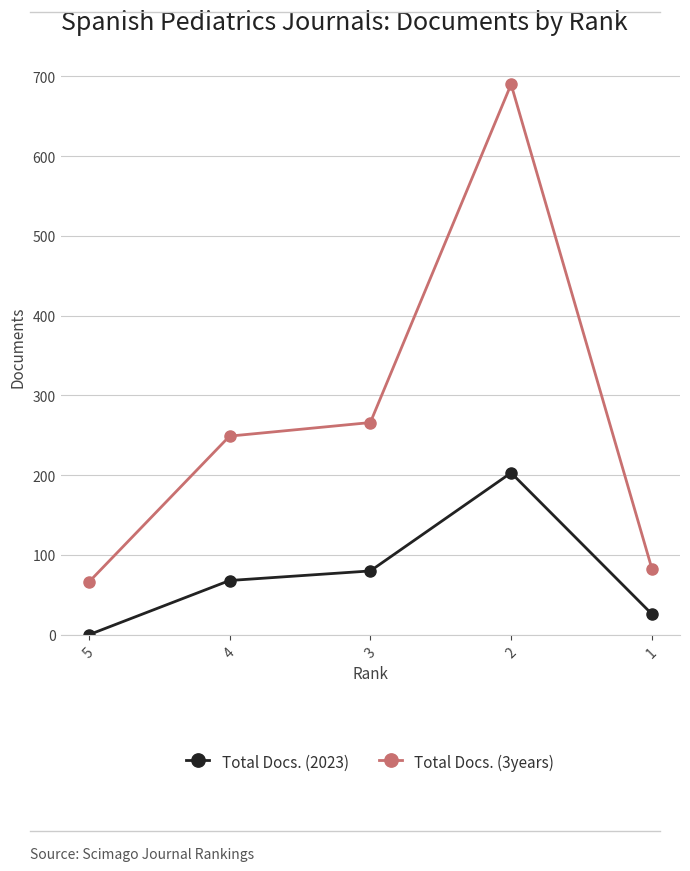

True or false: Total Docs. (3years) and Total Docs. (2023) intersect in this chart.

False